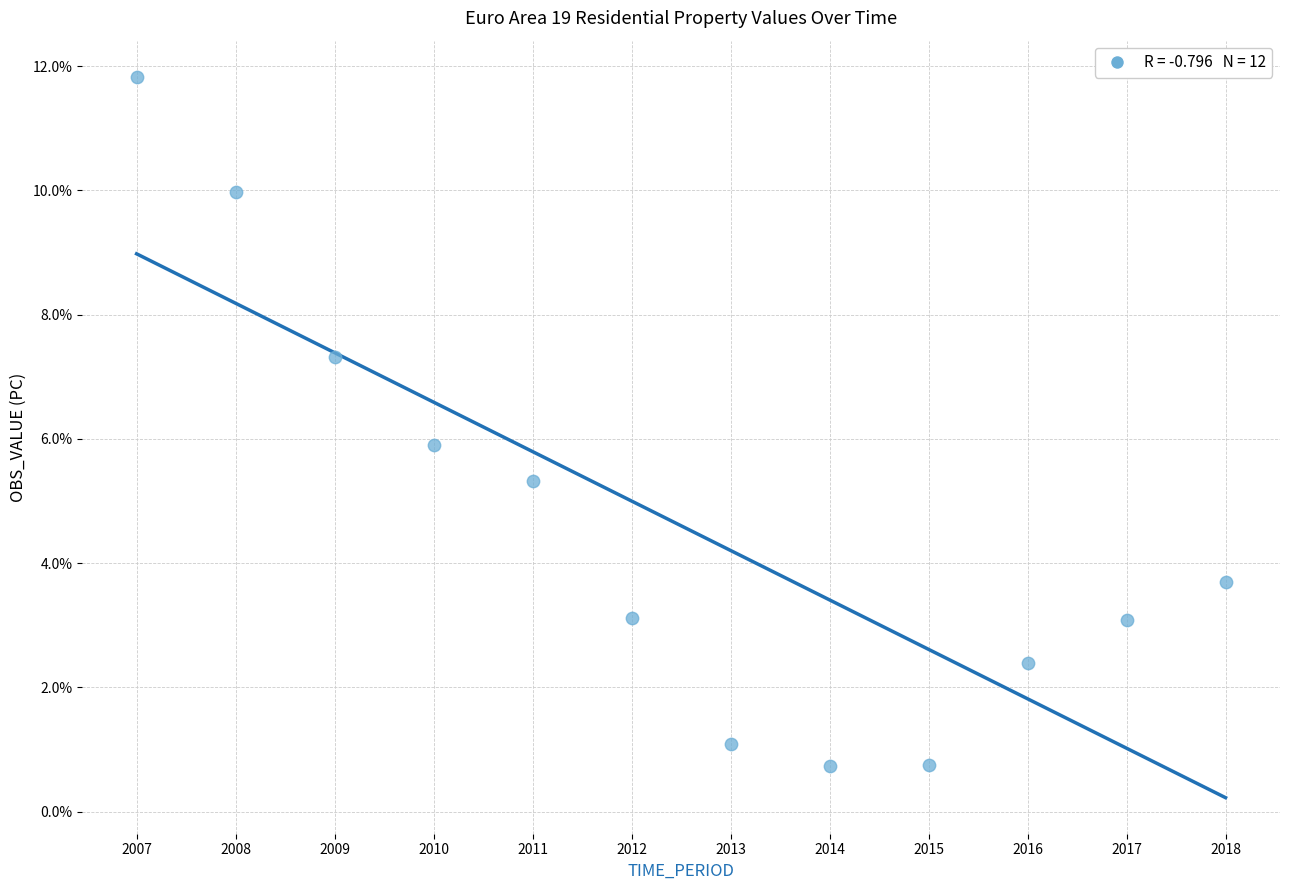

What is the range of X values (max minus min)?

11.0